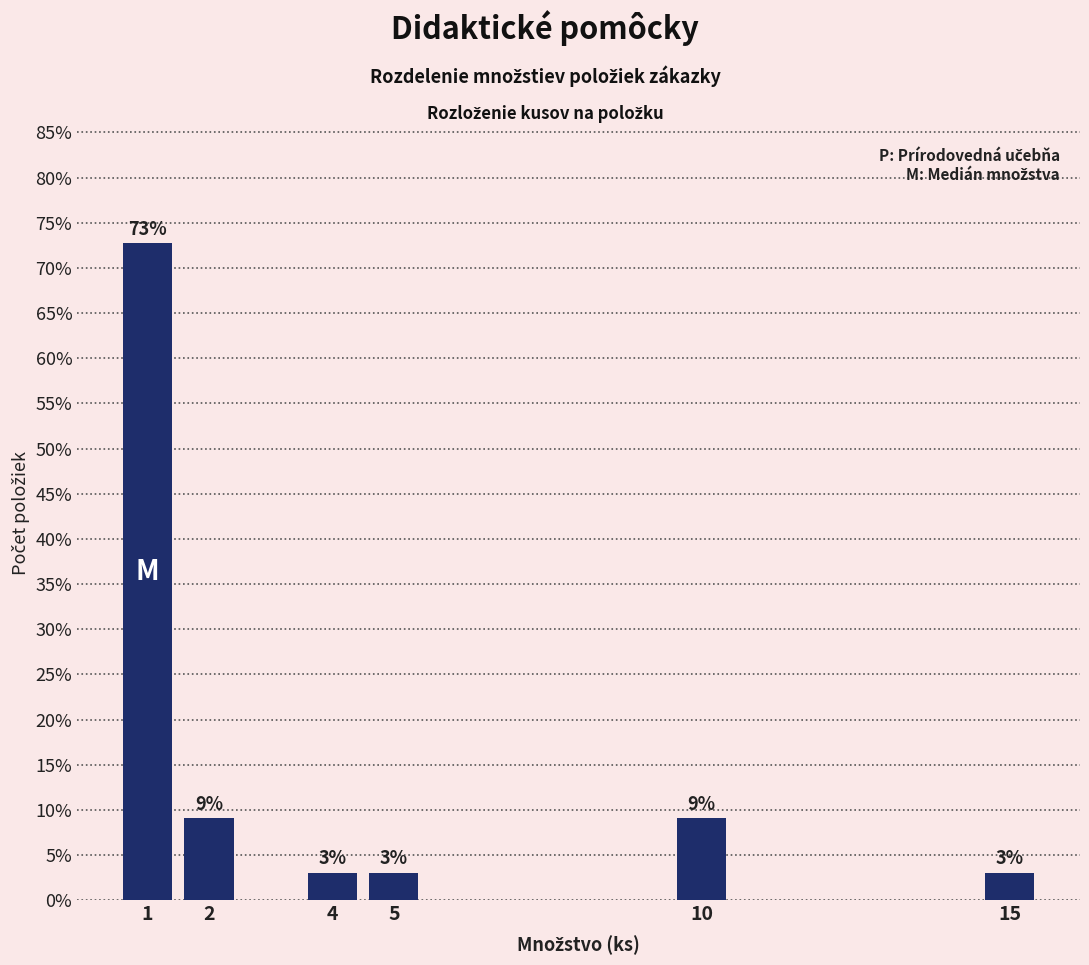

What is the minimum value shown in the chart?

3.0